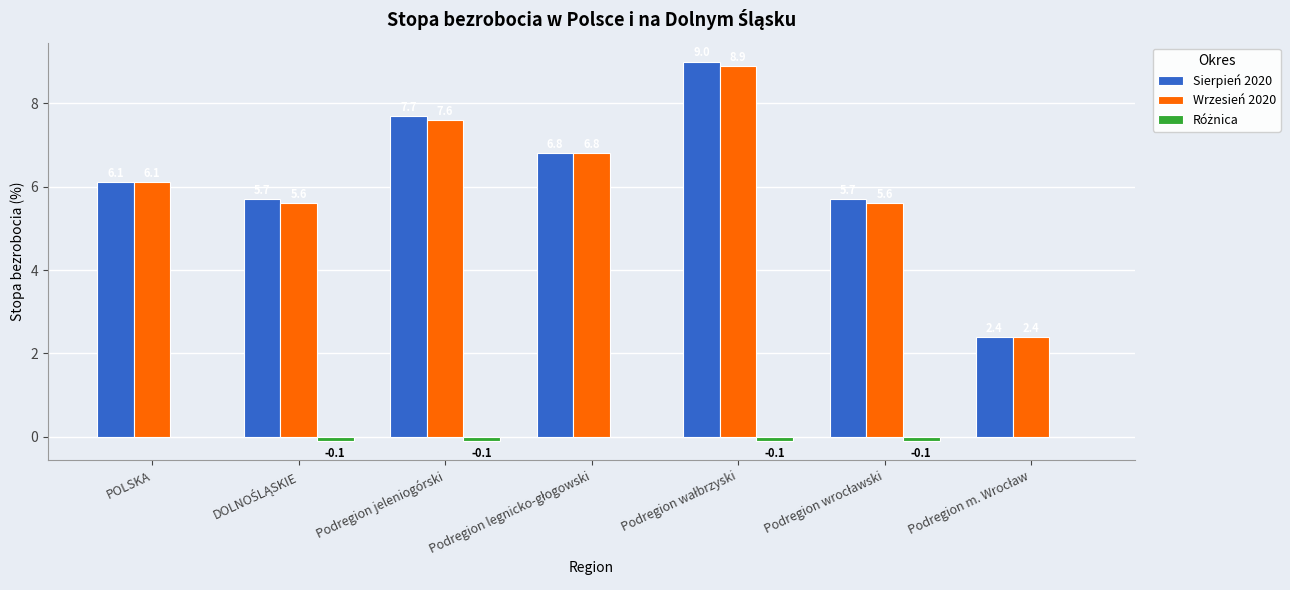

The Wrzesień 2020 series shows 12.9 at Podregion jeleniogórski. True or false?

False